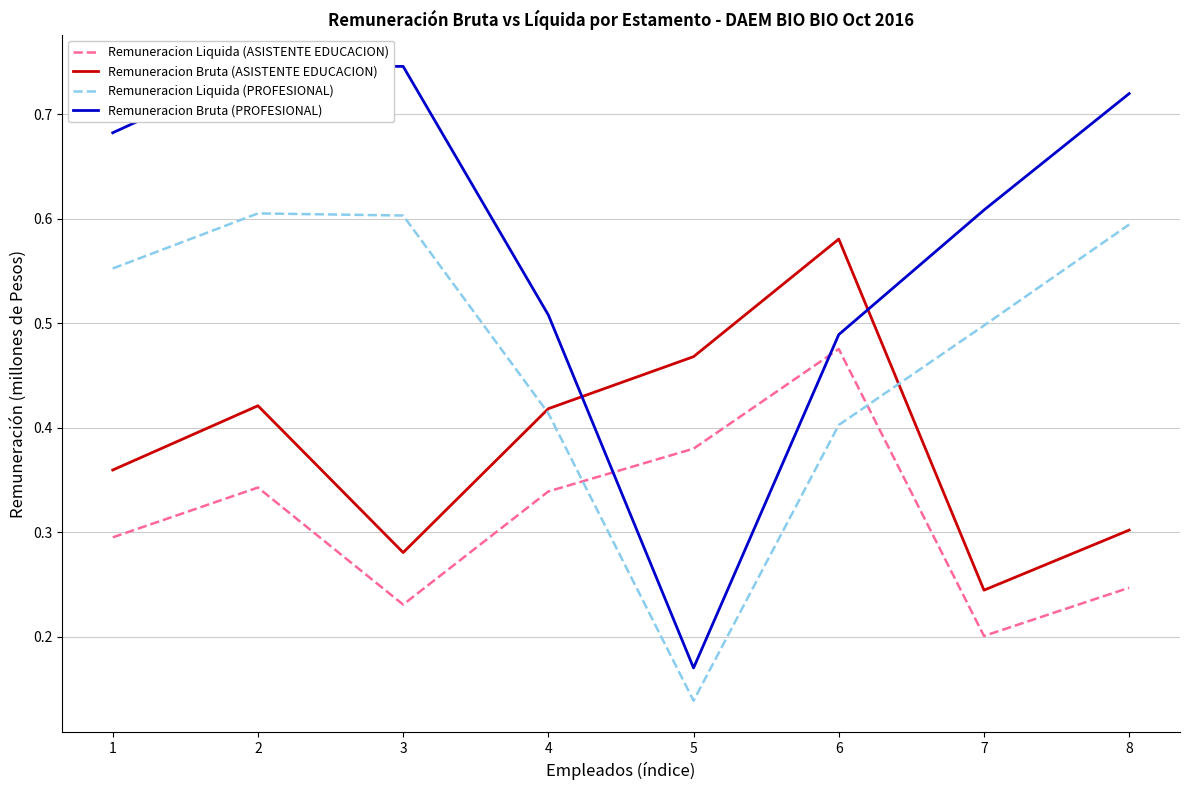

Which label corresponds to the smallest value in the chart?

5